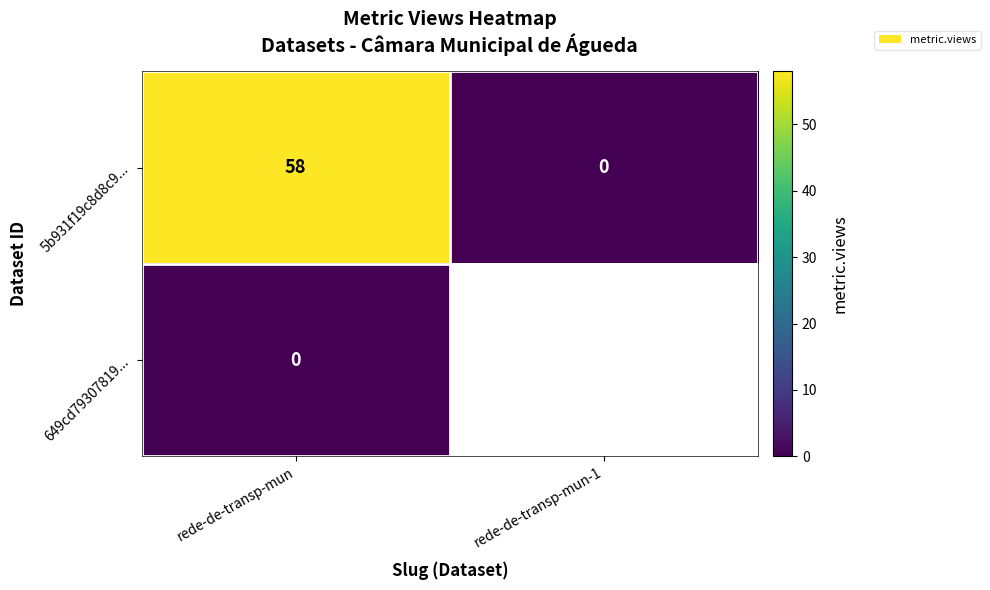

How many positive values does the 5b931f19c8d8c9... series have?

1